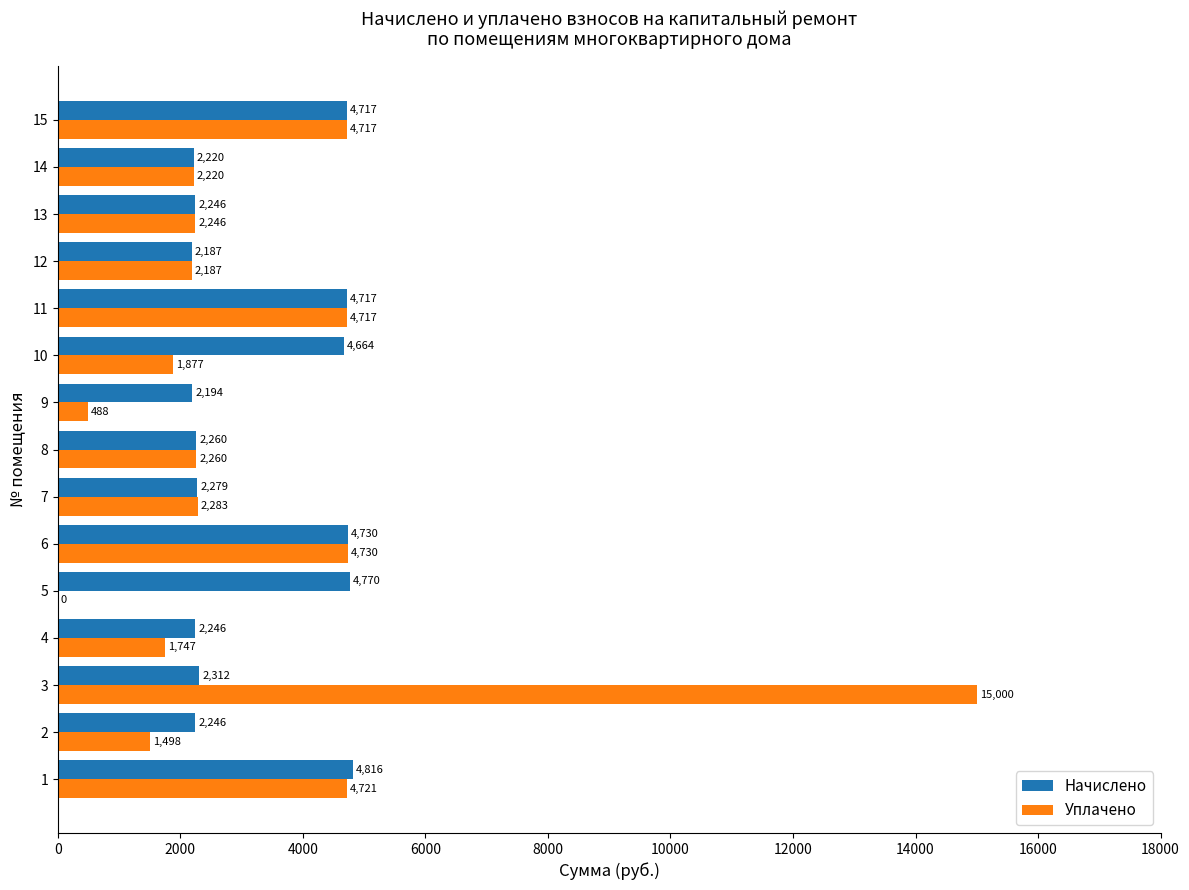

What is the approximate value of Начислено at 9?

2193.8